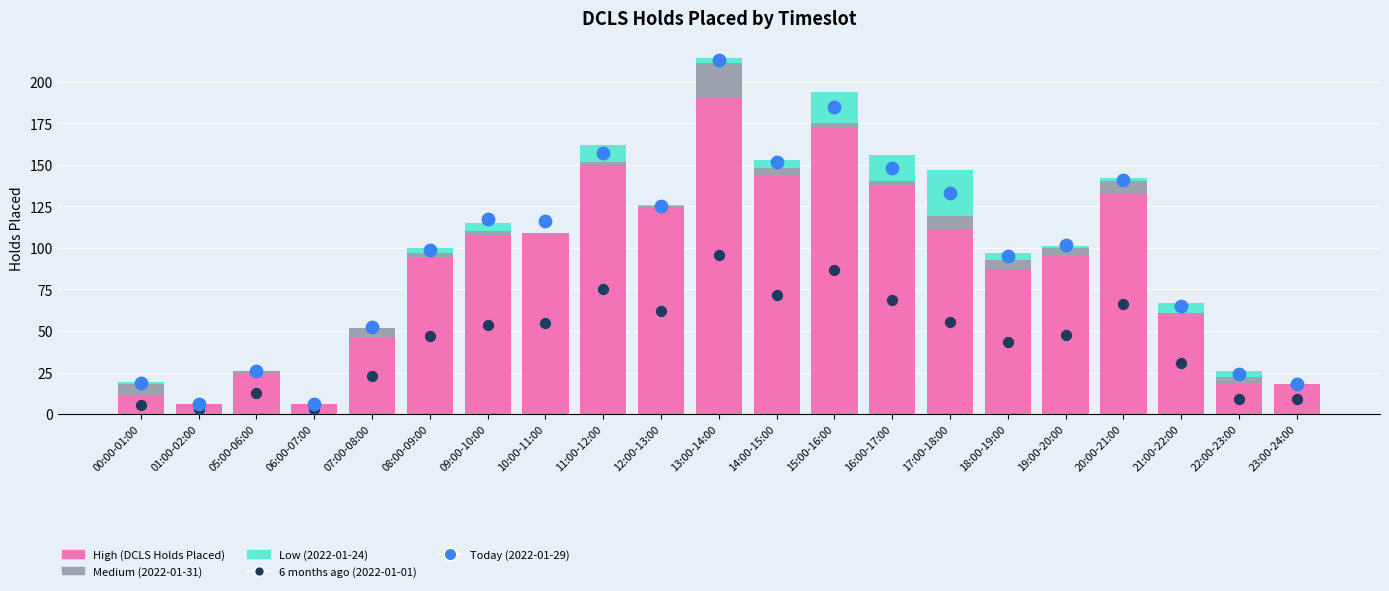

At how many categories does at least one series exceed 35?

15